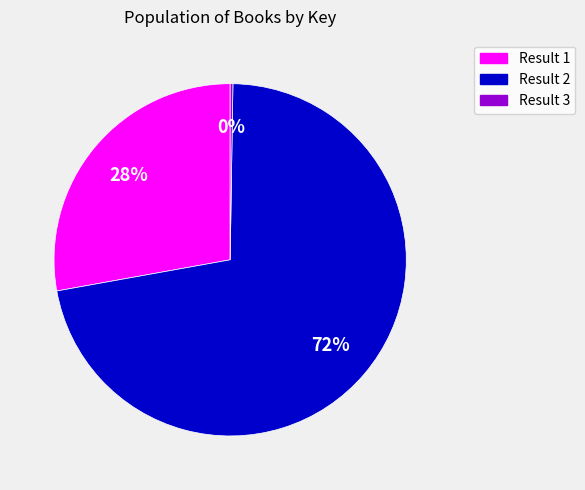

Which category has the biggest portion of the pie?

Result 2